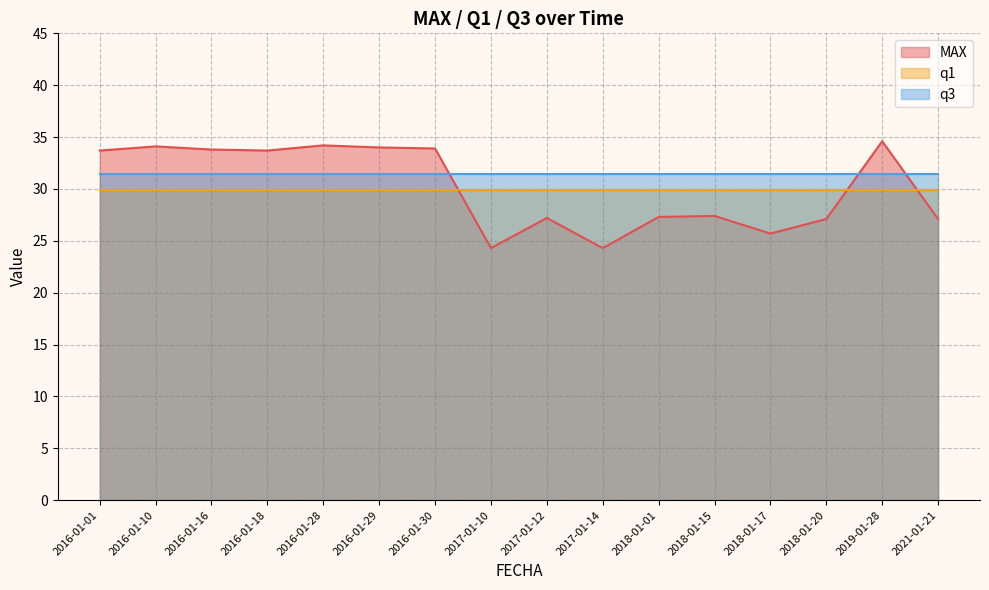

What is the difference between the second highest and minimum values in the MAX series?

9.9